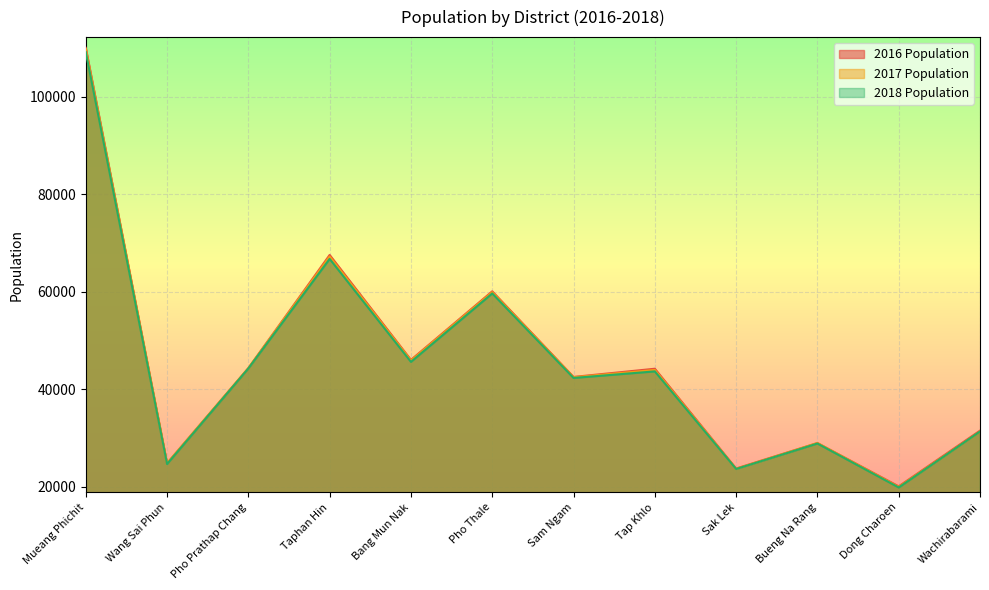

At which category does the chart reach its peak across all series?

Mueang Phichit